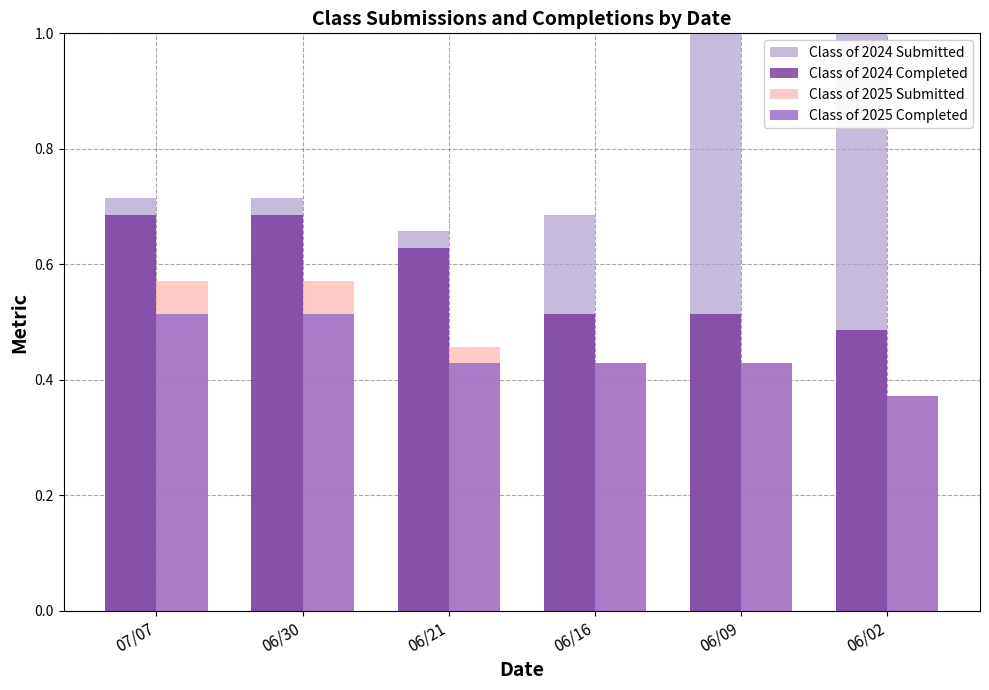

How many groups of bars are there?

6